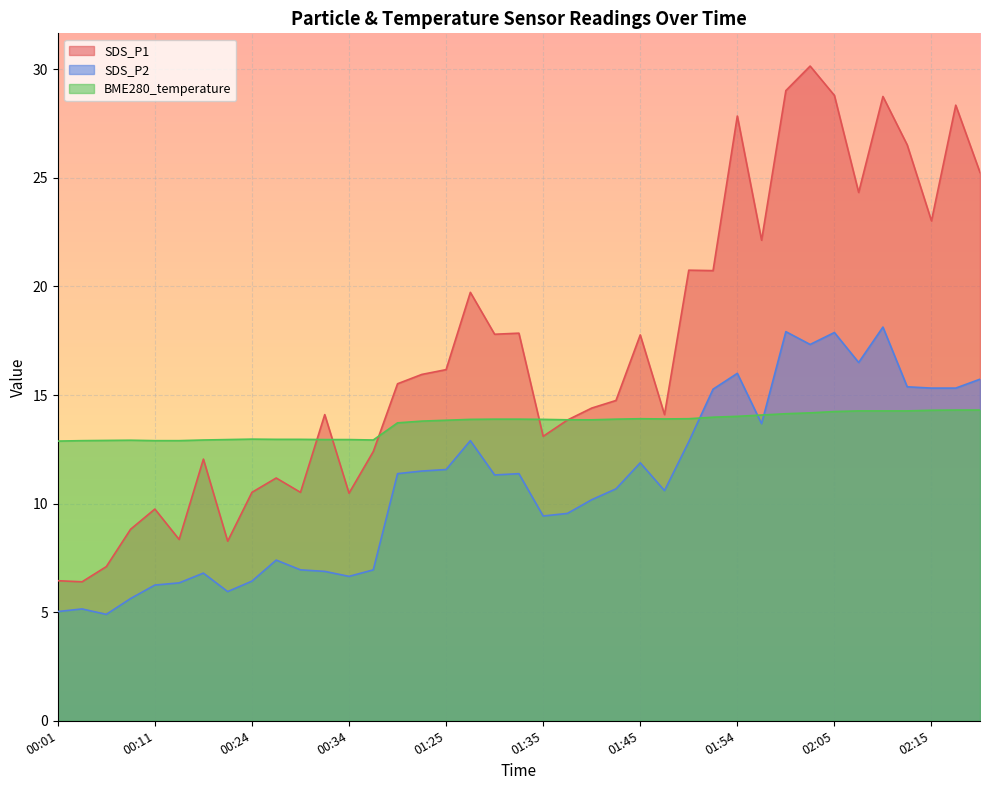

How many distinct data groups are displayed?

3